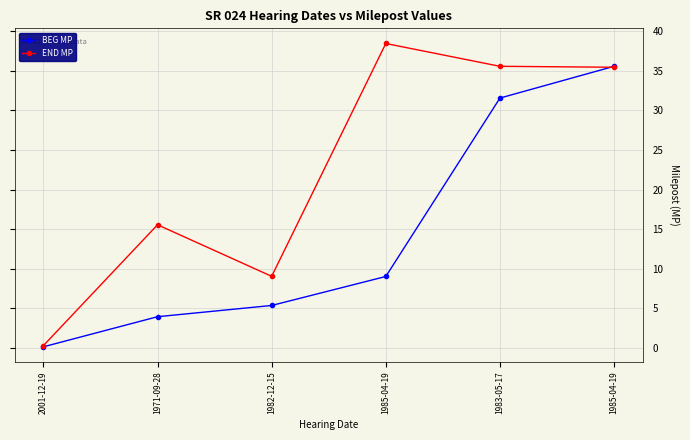

What are all the series names shown in the legend?

BEG MP, END MP